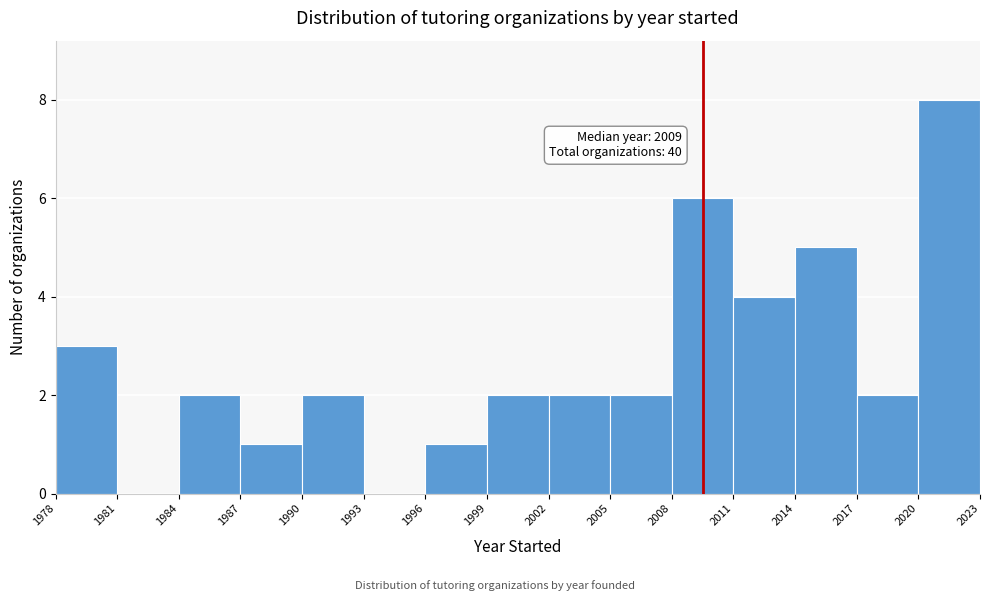

Over which range of the x-axis is the bar tallest?

2020 to 2023